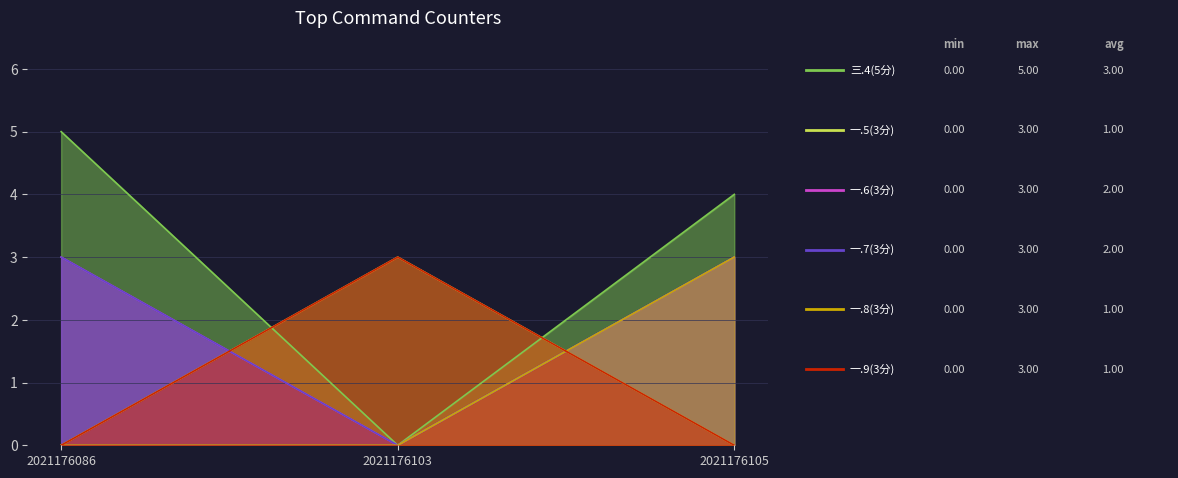

What value does the 三.4(5分) series have at 2021176086?

5